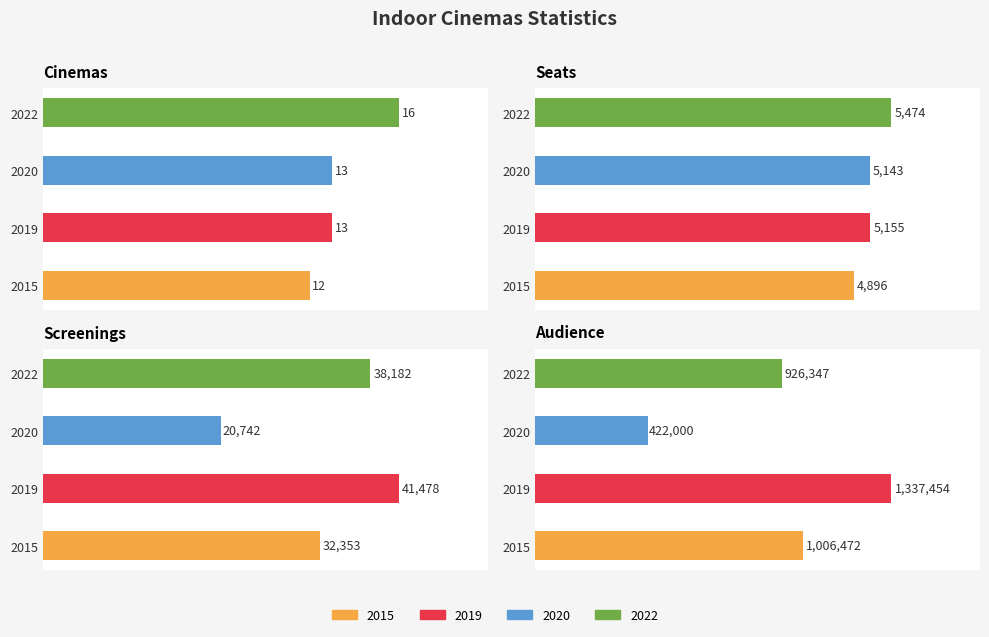

What is the average value of the Screenings series?

33189